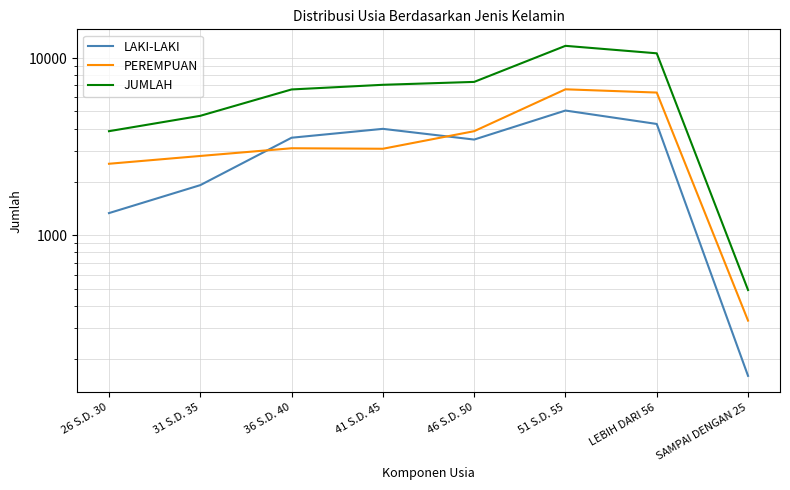

How many data points in PEREMPUAN are less than 3097?

4